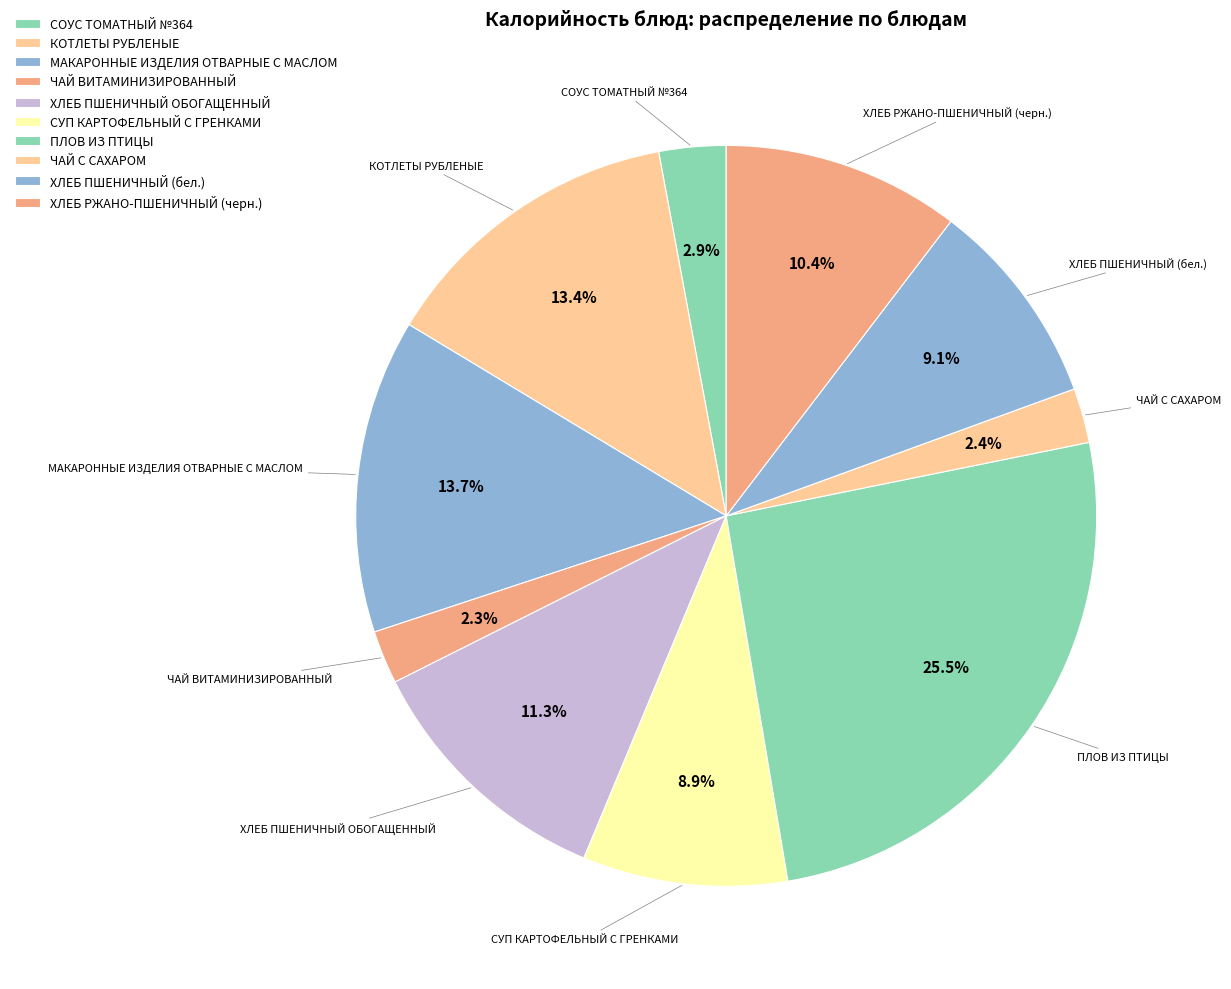

Rank the categories by value from highest to lowest.

ПЛОВ ИЗ ПТИЦЫ, МАКАРОННЫЕ ИЗДЕЛИЯ ОТВАРНЫЕ С МАСЛОМ, КОТЛЕТЫ РУБЛЕНЫЕ, ХЛЕБ ПШЕНИЧНЫЙ ОБОГАЩЕННЫЙ, ХЛЕБ РЖАНО-ПШЕНИЧНЫЙ (черн.), ХЛЕБ ПШЕНИЧНЫЙ (бел.), СУП КАРТОФЕЛЬНЫЙ С ГРЕНКАМИ, СОУС ТОМАТНЫЙ №364, ЧАЙ С САХАРОМ, ЧАЙ ВИТАМИНИЗИРОВАННЫЙ